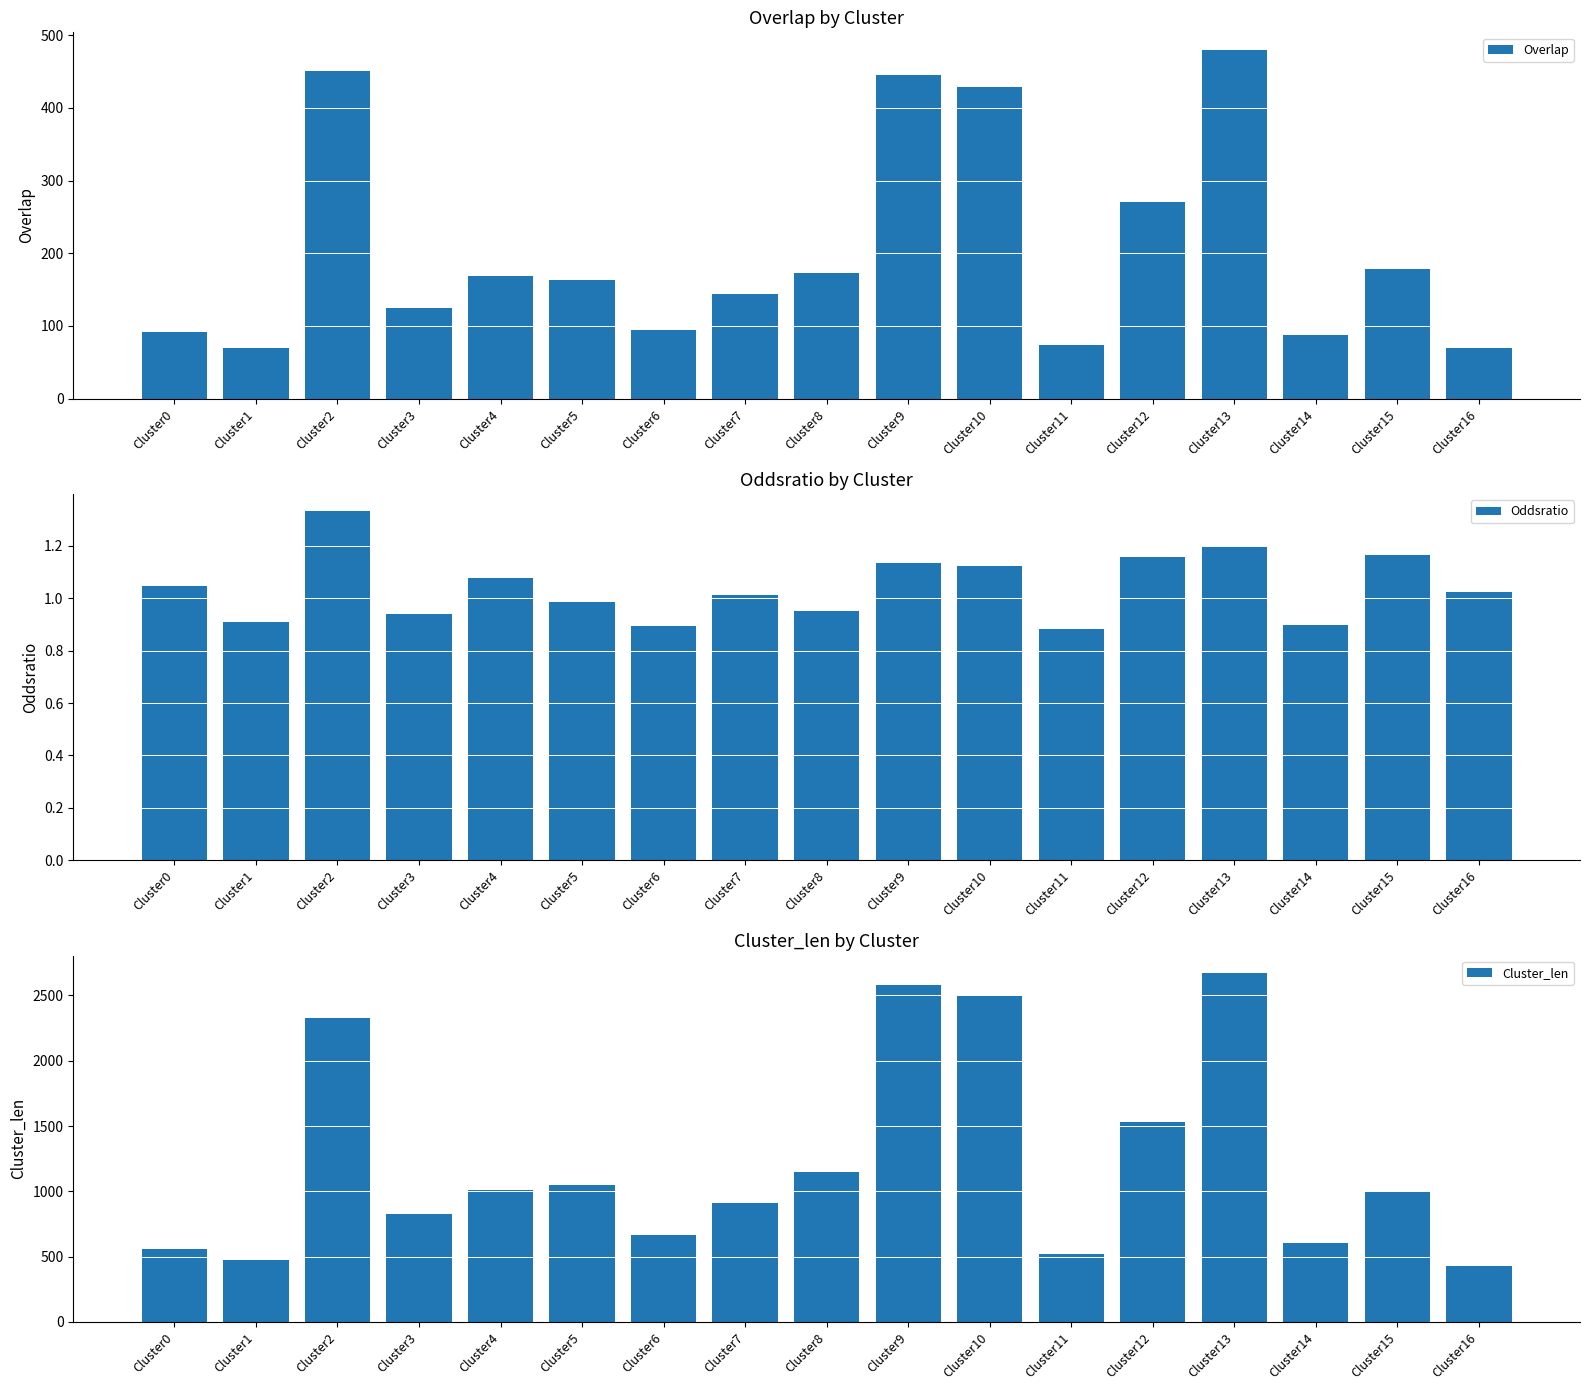

What is the value of the Oddsratio bar at the 3rd from the left?

1.3